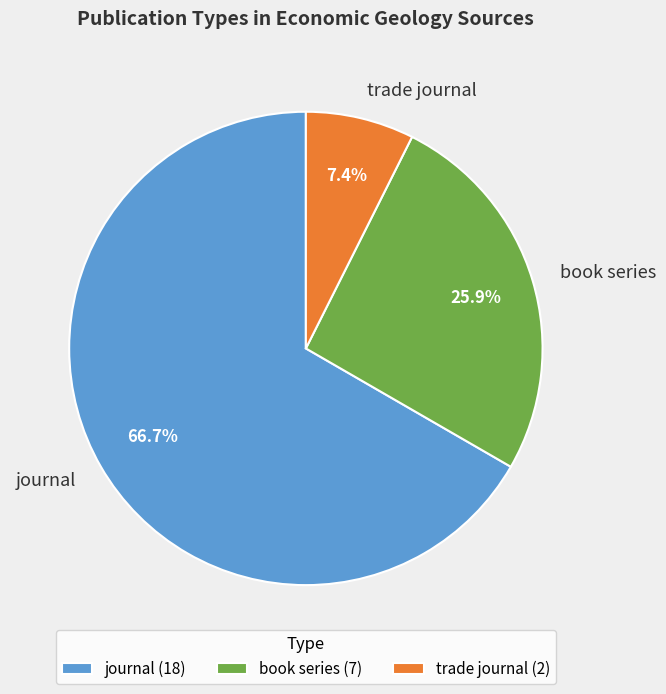

What is the majority slice?

journal